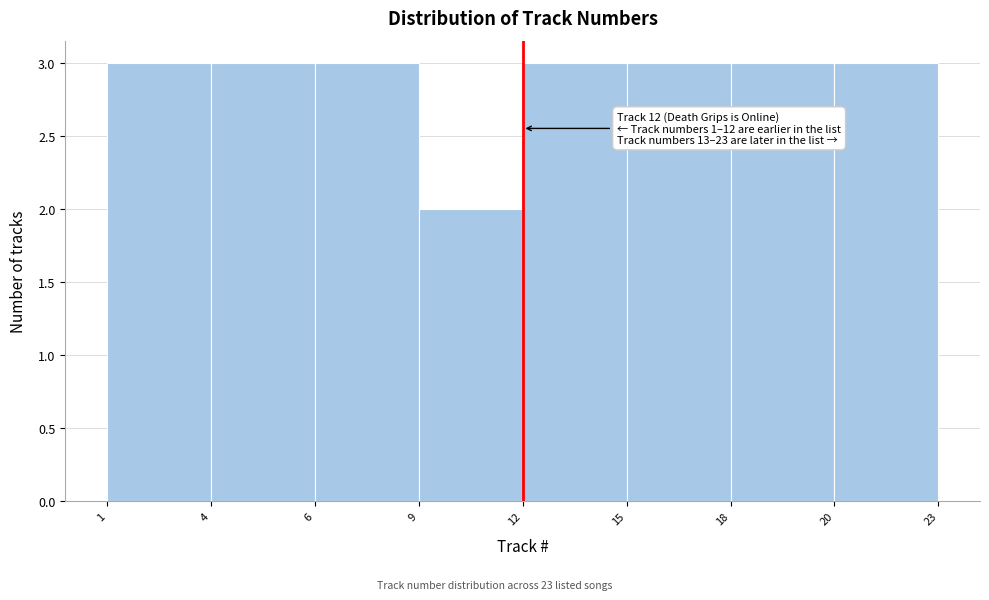

Reading left to right, extract all data points from this chart.

1=3	4=3	6=3	9=2	12=3	15=3	18=3	20=3